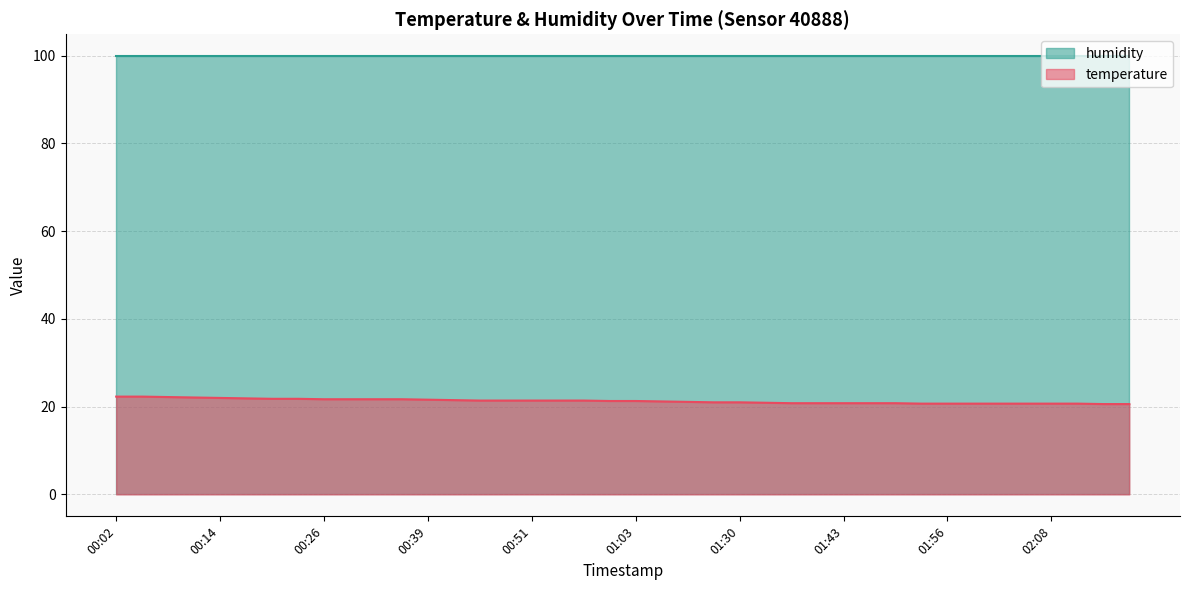

What is the greatest value displayed?

99.9